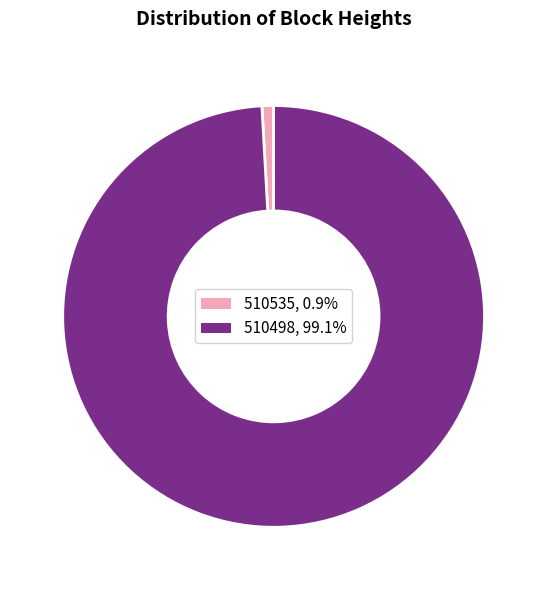

Do 510498 and 510535 together represent more than half of the pie?

Yes